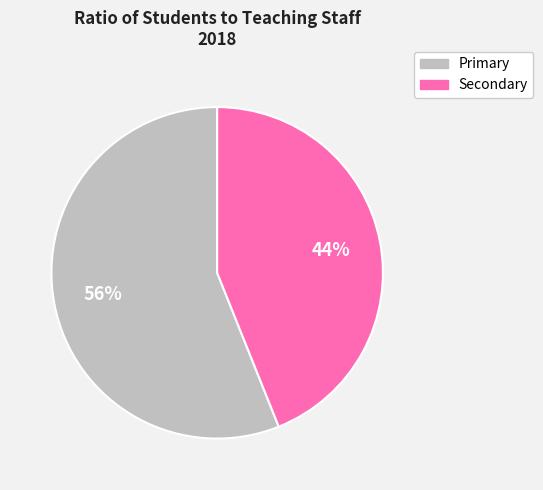

Between Primary and Secondary, which is larger?

Primary